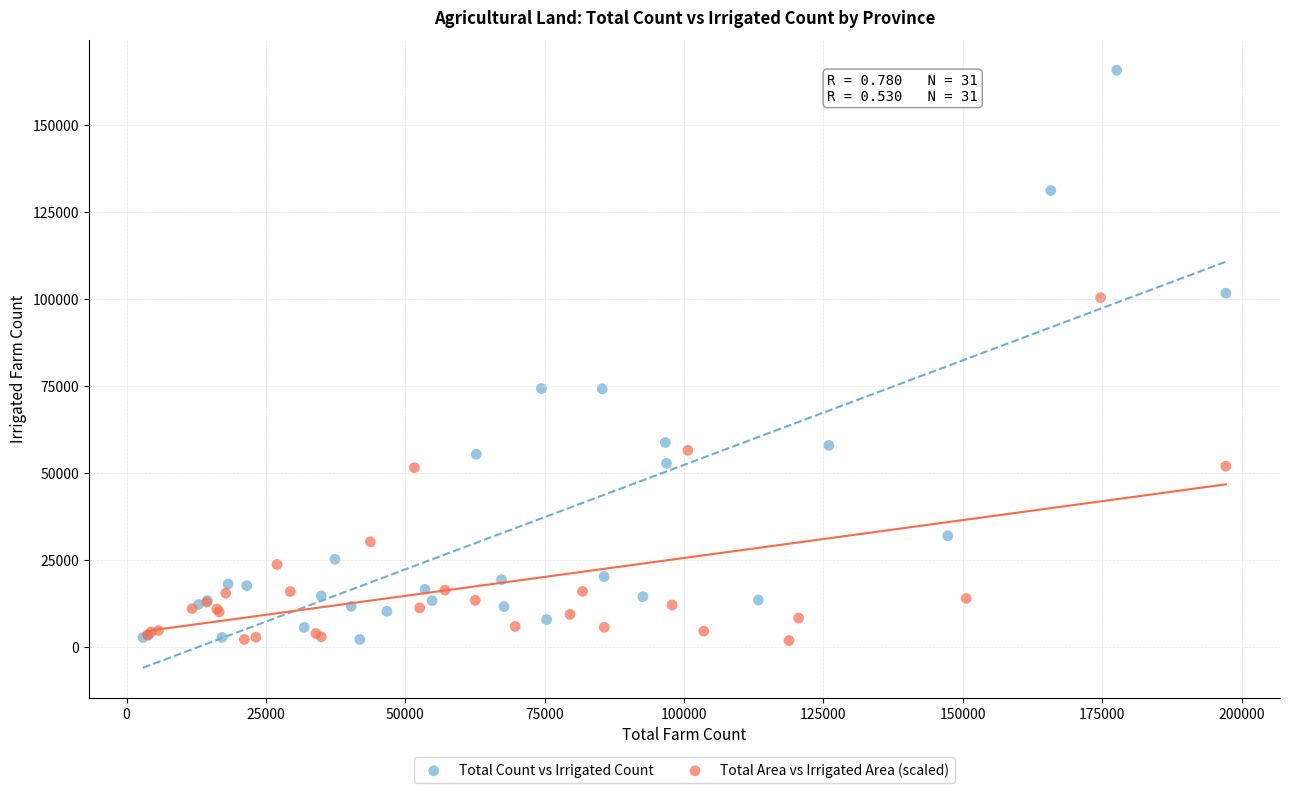

Which series contains the highest Y value?

Total Count vs Irrigated Count